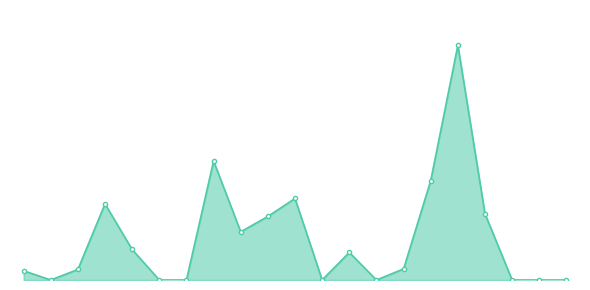

At which category does the chart reach its minimum across all series?

Central Valley